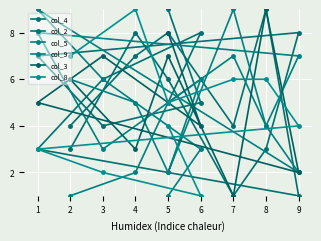

Where is the first local maximum for col_4?

4